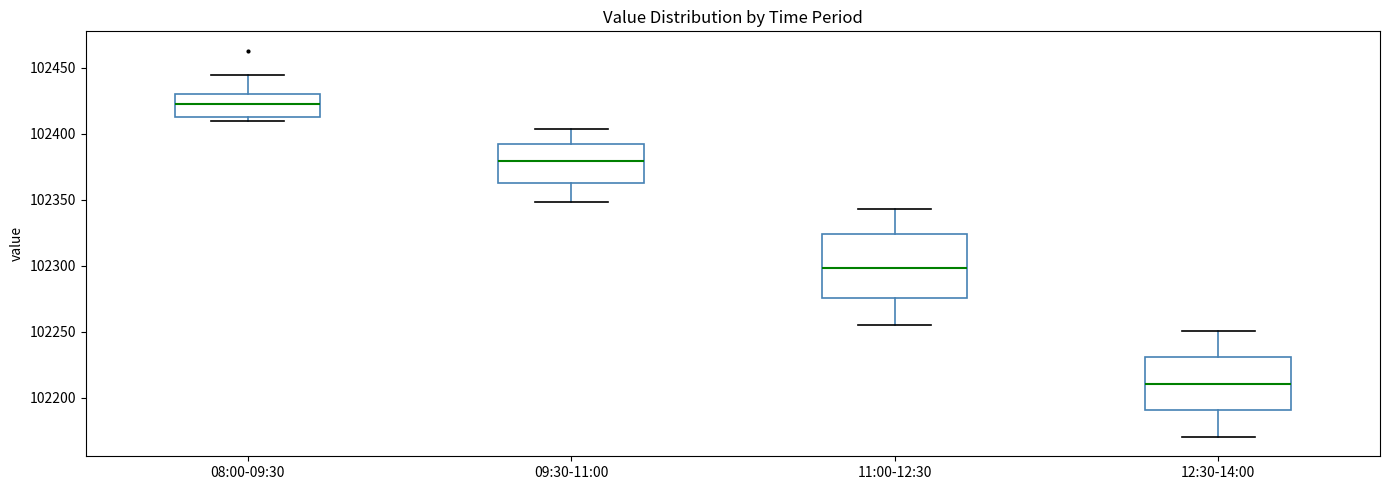

Reading left to right, read every box against the y-axis: the position of its median line, the range the box covers, and the ends of its whiskers. The values are not printed on the chart, so give them approximately, as read against the axis.

08:00-09:30: median 102420, box 102415 to 102430, whiskers 102410 to 102445
09:30-11:00: median 102380, box 102365 to 102390, whiskers 102350 to 102405
11:00-12:30: median 102300, box 102275 to 102325, whiskers 102255 to 102345
12:30-14:00: median 102210, box 102190 to 102230, whiskers 102170 to 102250